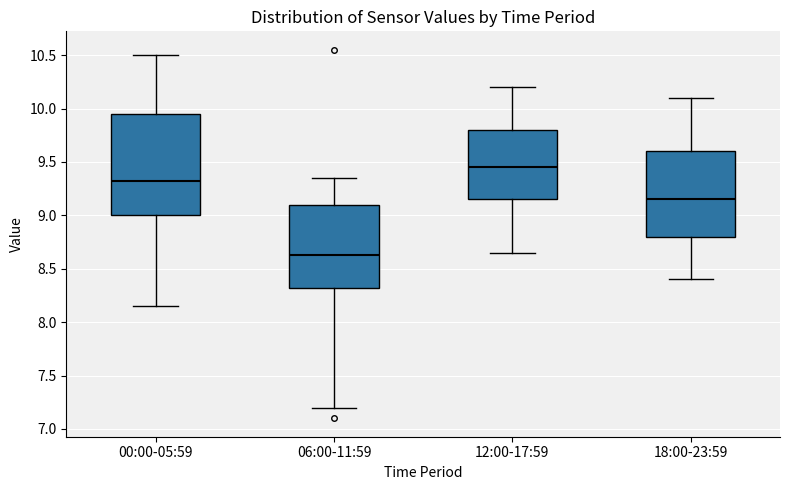

Where does the lower whisker of the box for 00:00-05:59 end on the y-axis? The values are not printed on the chart, so give them approximately, as read against the axis.

8.15